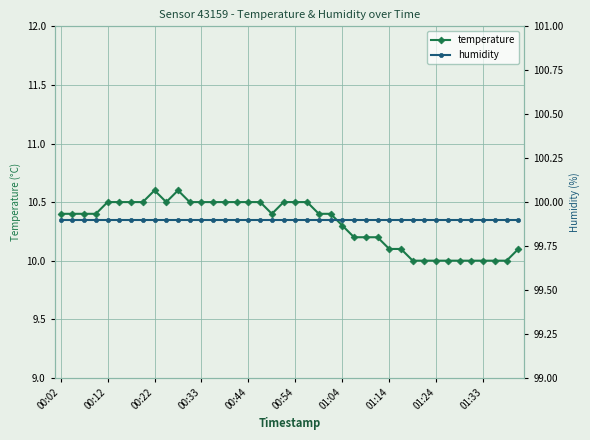

The value of temperature at 00:22 is 10.6. True or false?

True